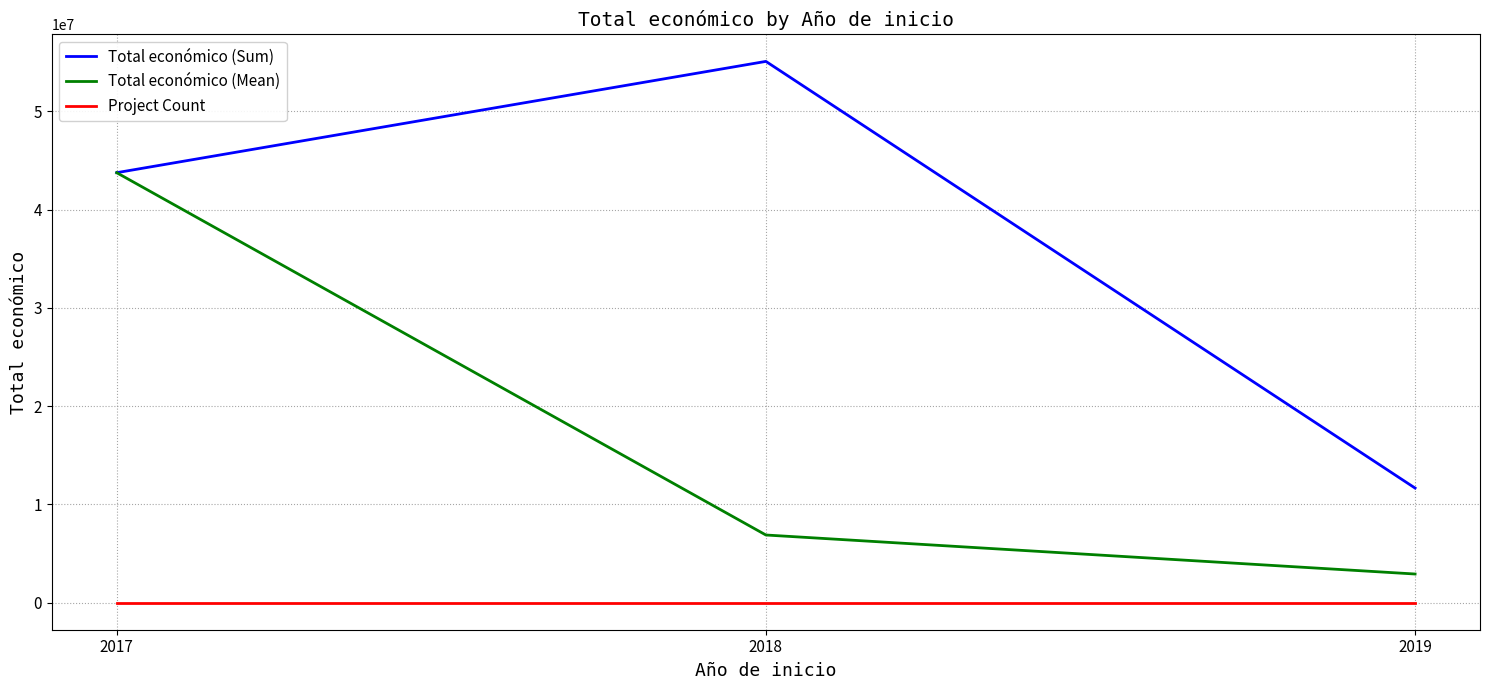

True or false: Total económico (Sum) has a value of 55097574.0 at 2018.

True